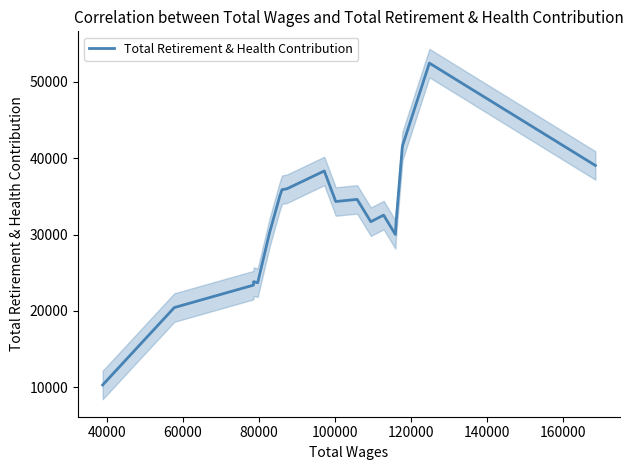

What is the maximum value for Total Retirement & Health Contribution?

52470.7